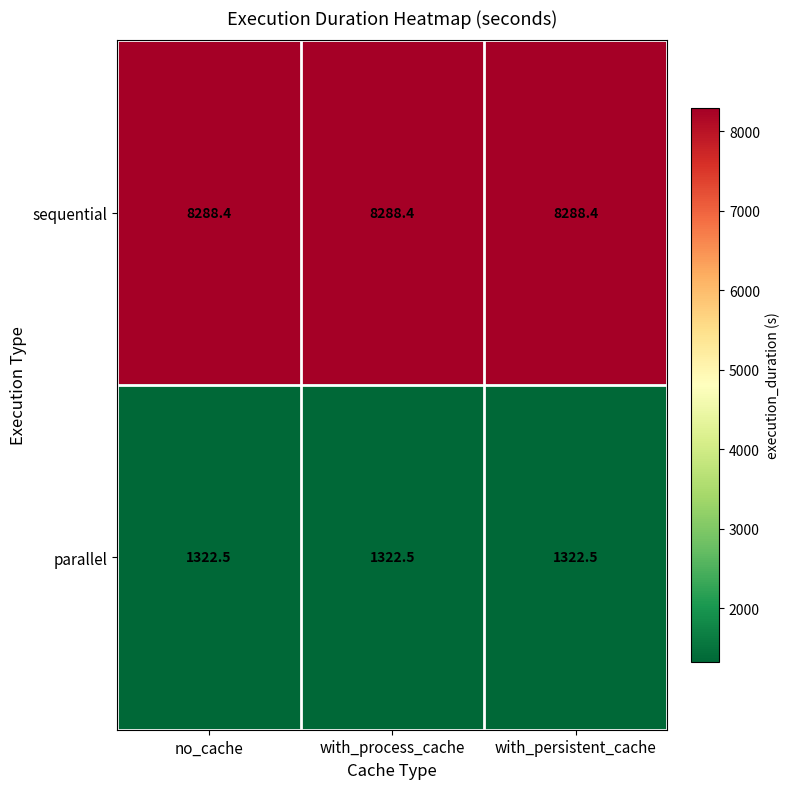

Which series has the largest total across all categories?

sequential